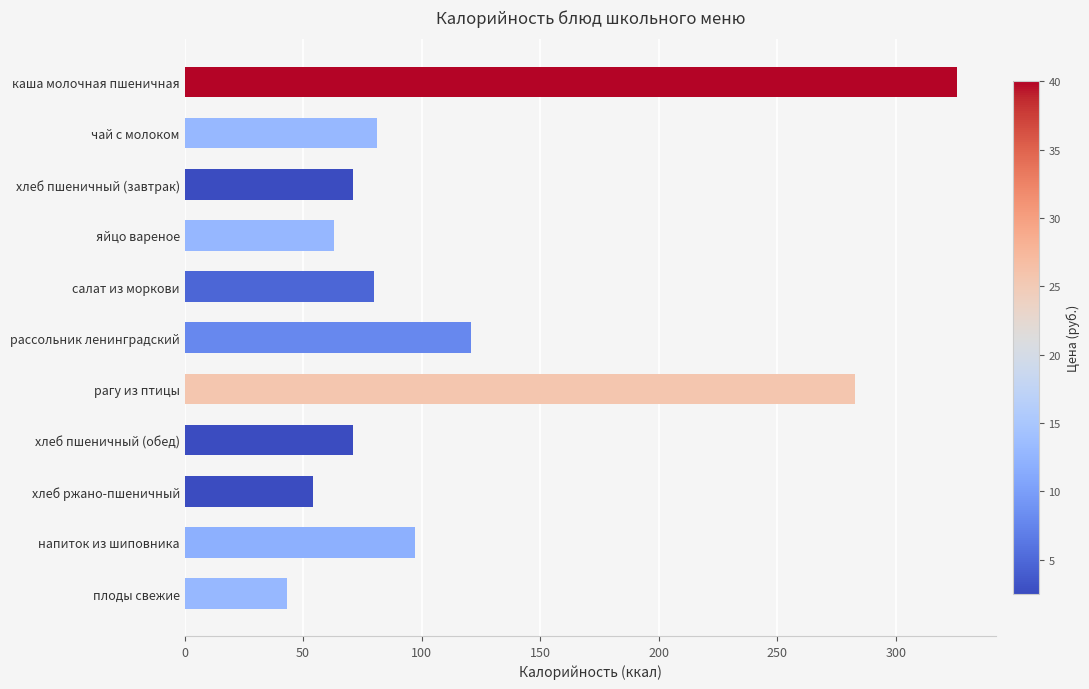

What is the label of the 7th bar from the bottom?

салат из моркови